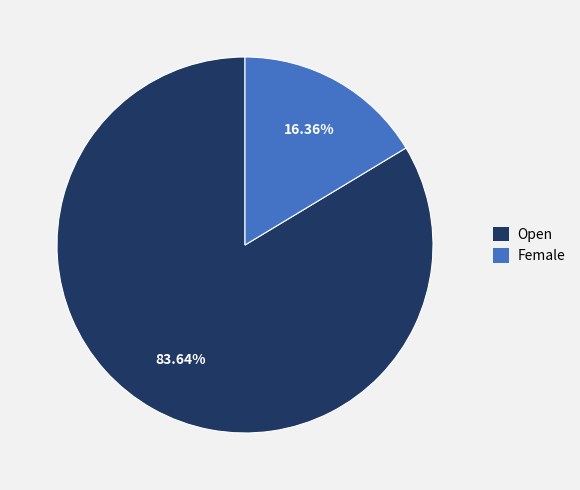

Is the sum of Female and Open greater than half?

Yes